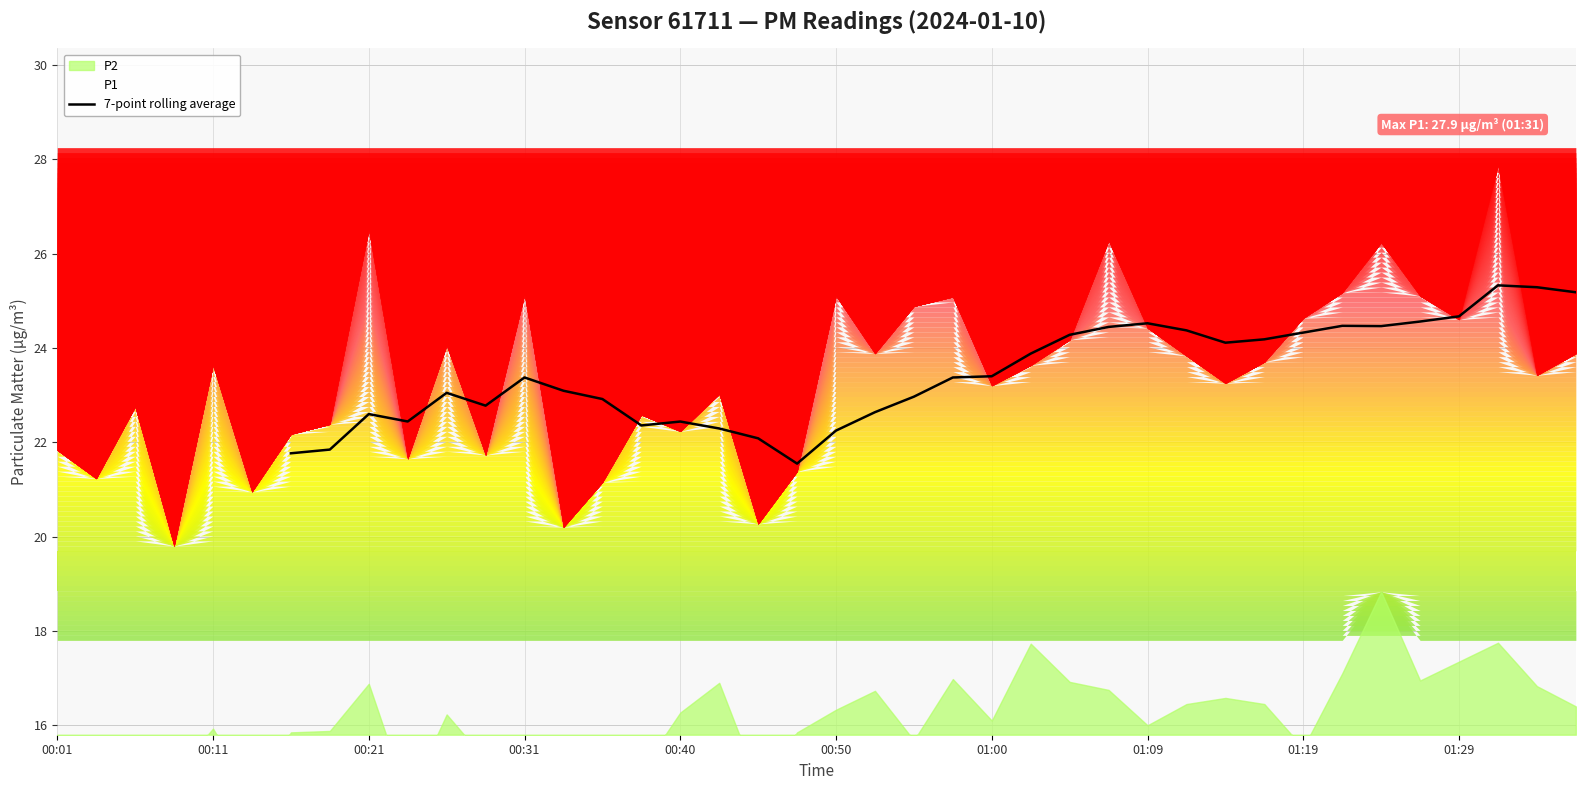

How many lines are shown in the chart?

1